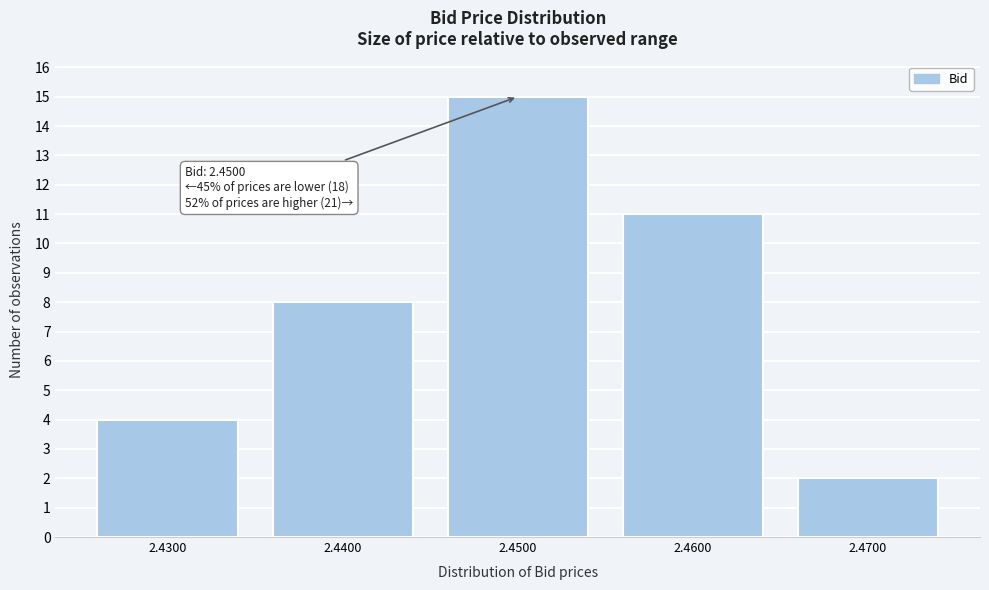

Reading right to left, what are all the values shown in this chart?

2	11	15	8	4